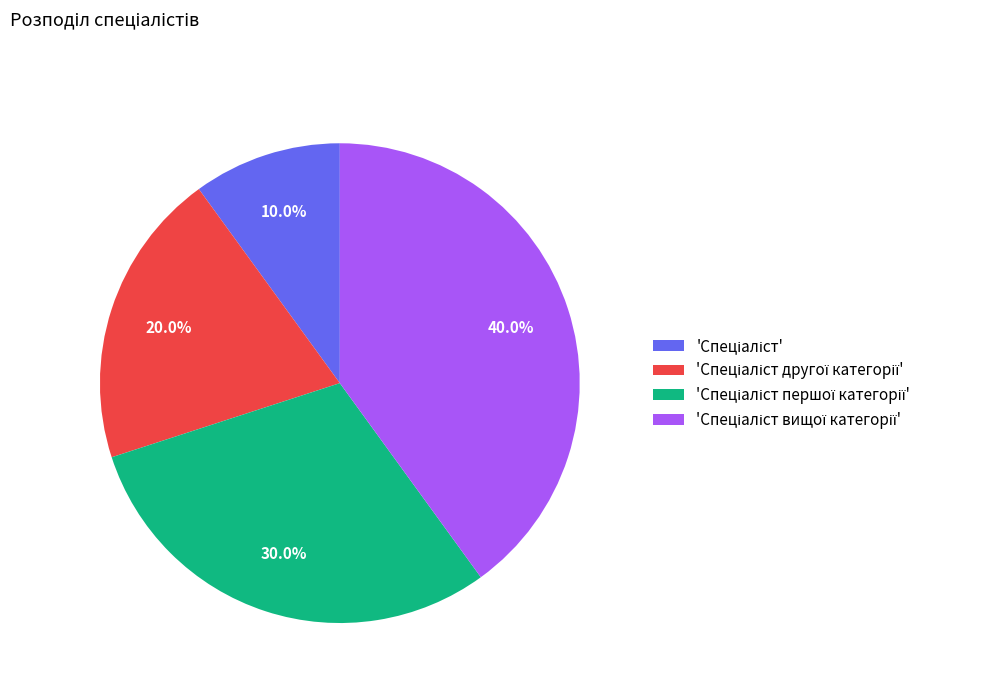

Count the number of slices in the pie.

4